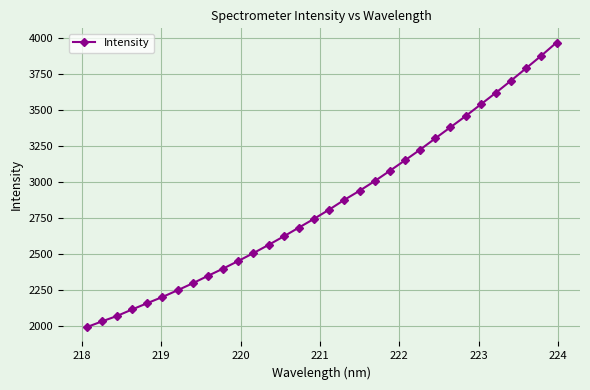

What is the difference between the second highest and minimum values?

1883.2